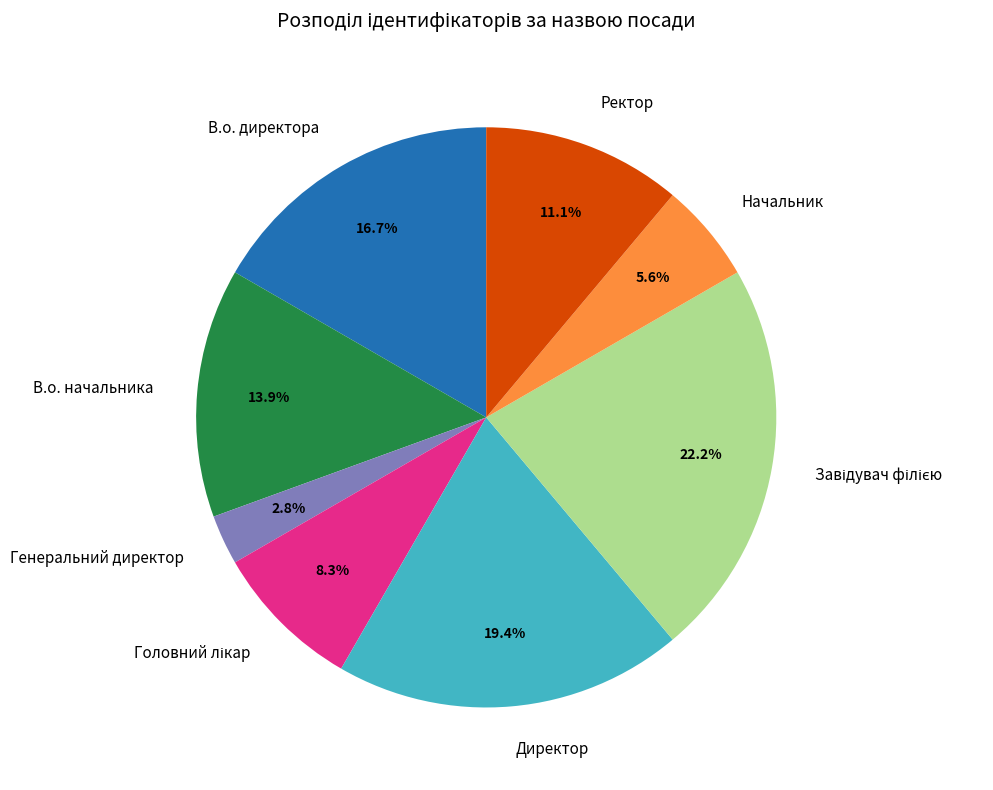

Which category has the smallest portion of the pie?

Генеральний директор